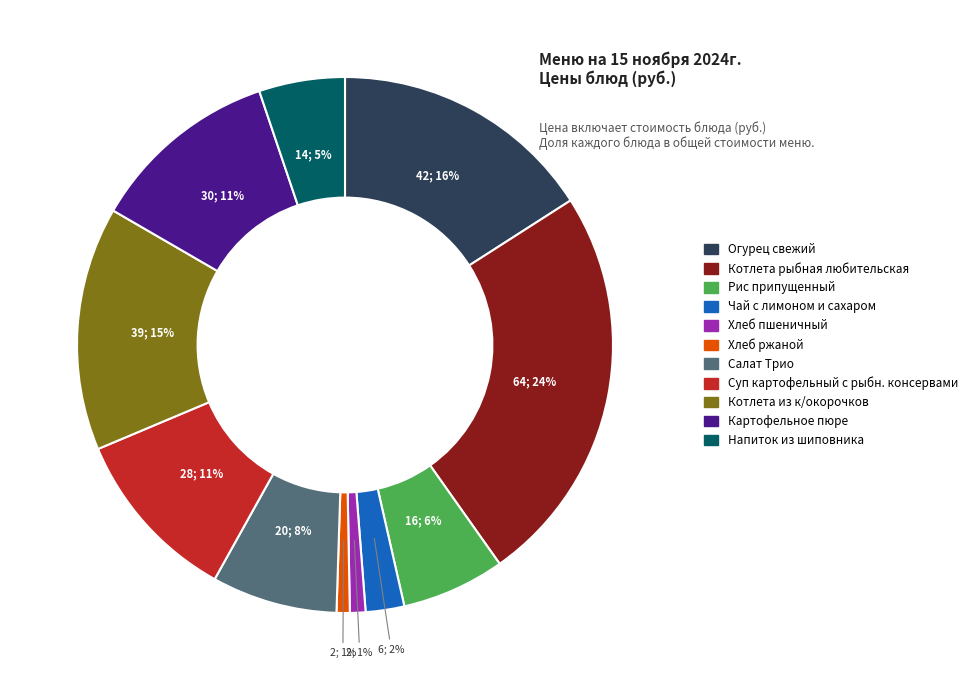

Do Хлеб ржаной and Котлета из к/окорочков together represent more than half of the pie?

No